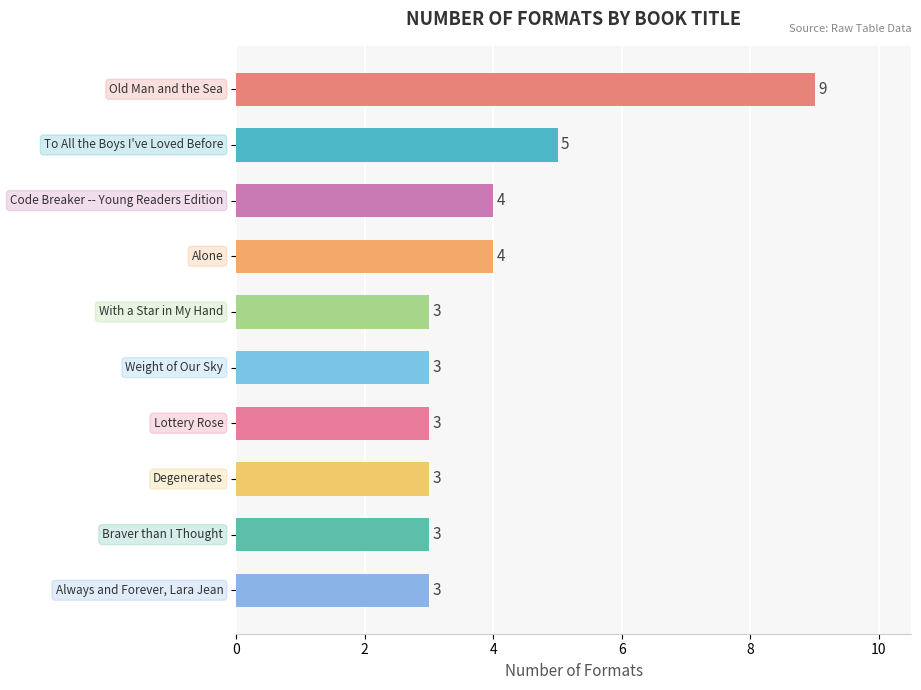

What is the average value?

4